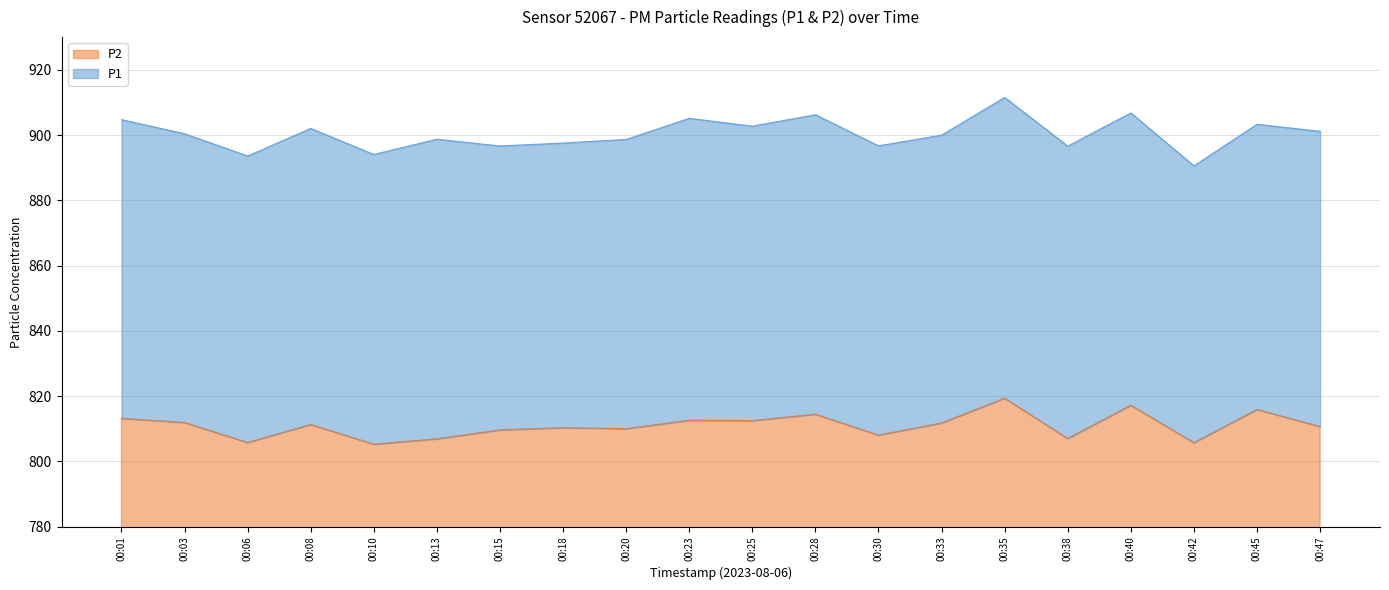

The P1 series shows 189.8 at 00:28. True or false?

False